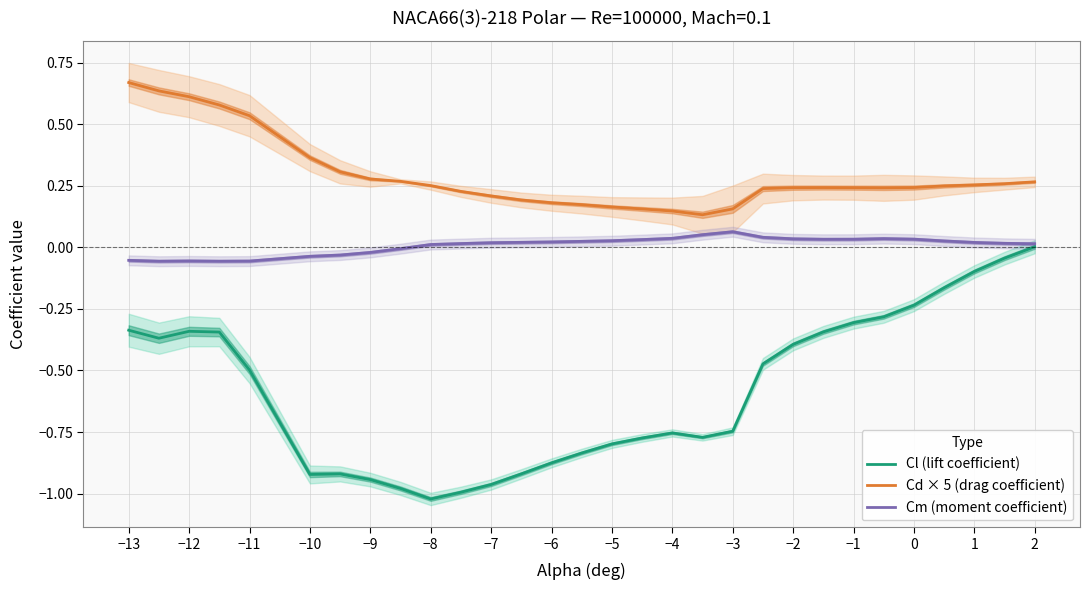

How many lines are shown in the chart?

3